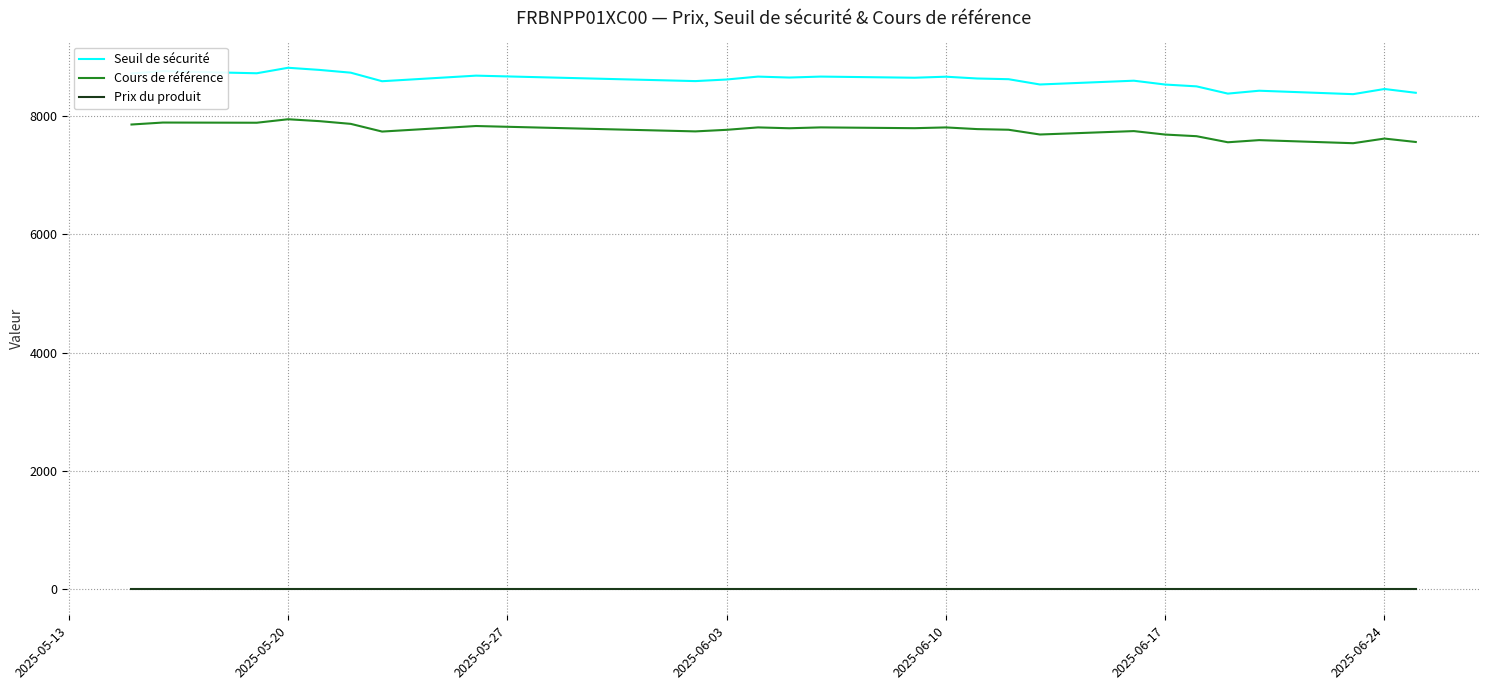

Rank the series by their maximum value, from lowest to highest.

Prix du produit, Cours de référence, Seuil de sécurité